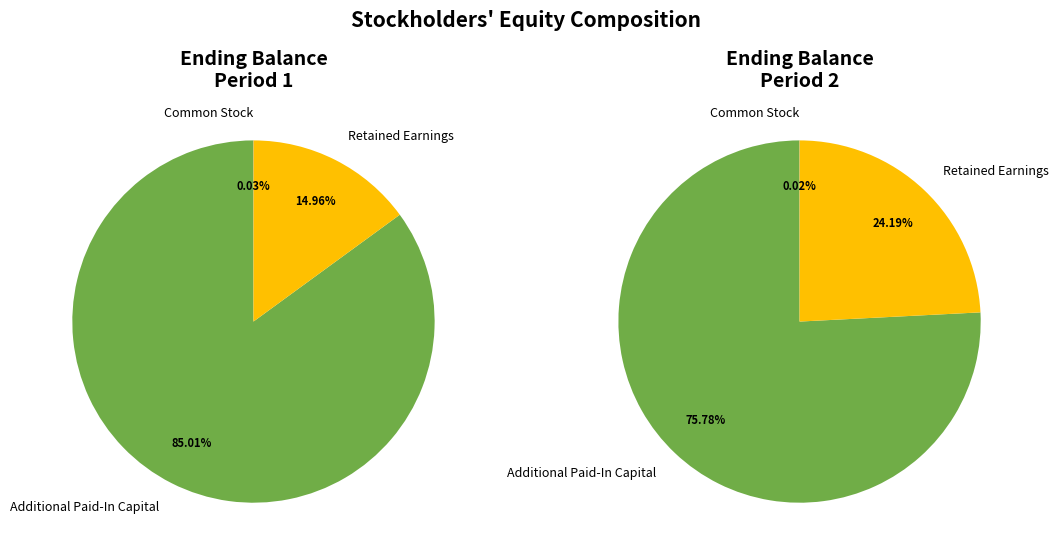

Which has a higher value, Additional Paid-In Capital or Common Stock?

Additional Paid-In Capital